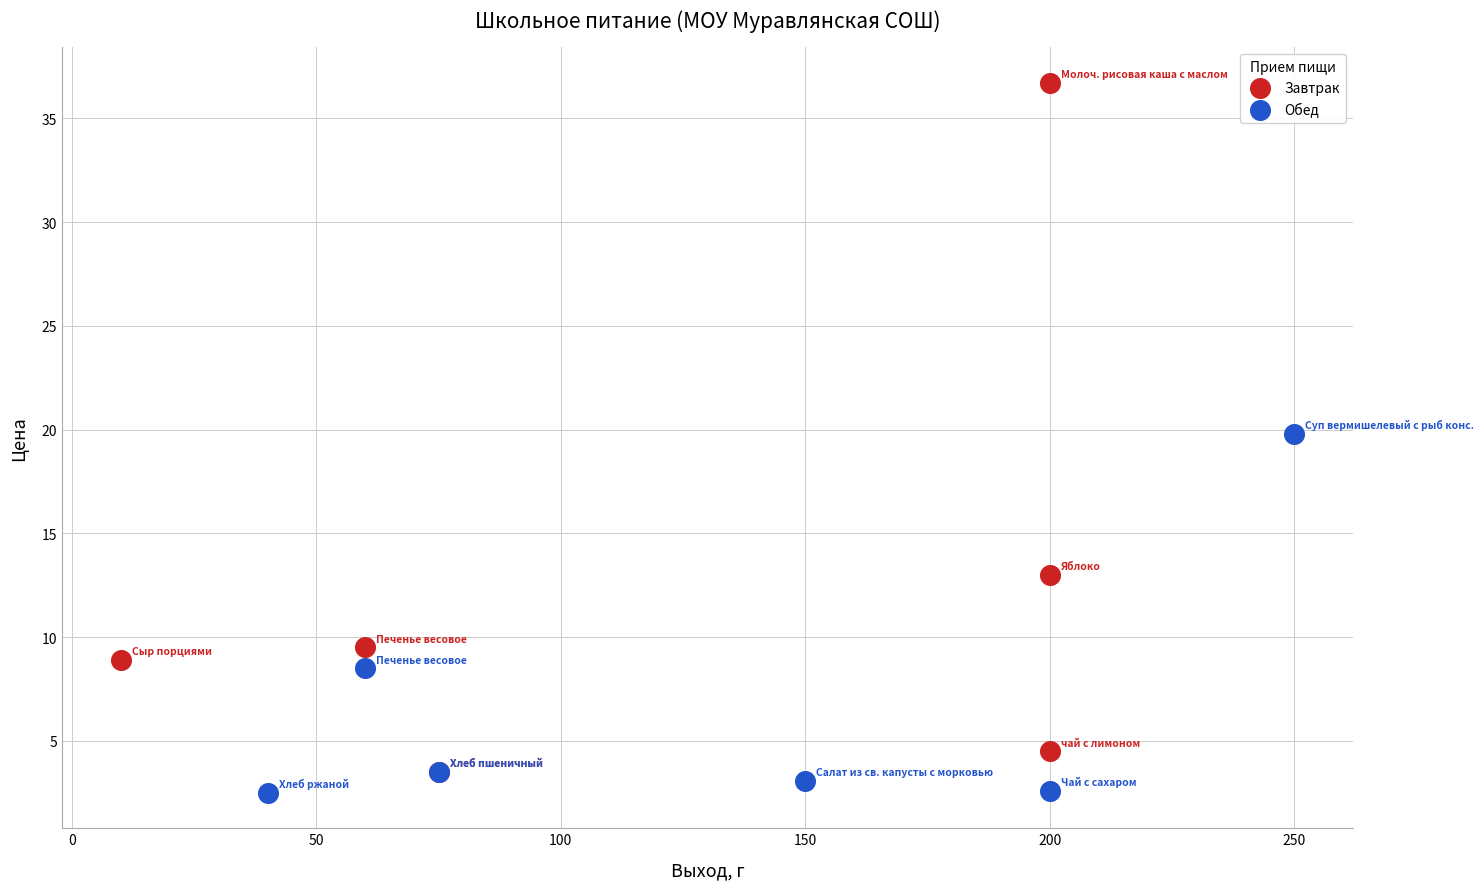

What are all the series names shown in the legend?

Завтрак, Обед